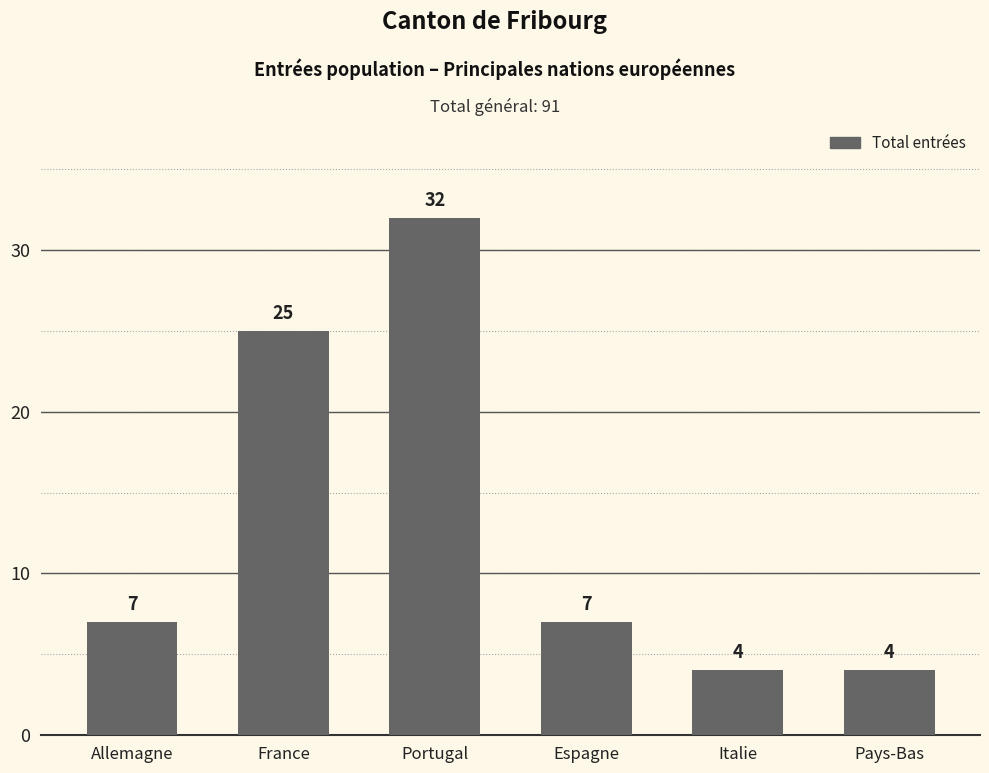

Between Portugal and Espagne, which is larger?

Portugal